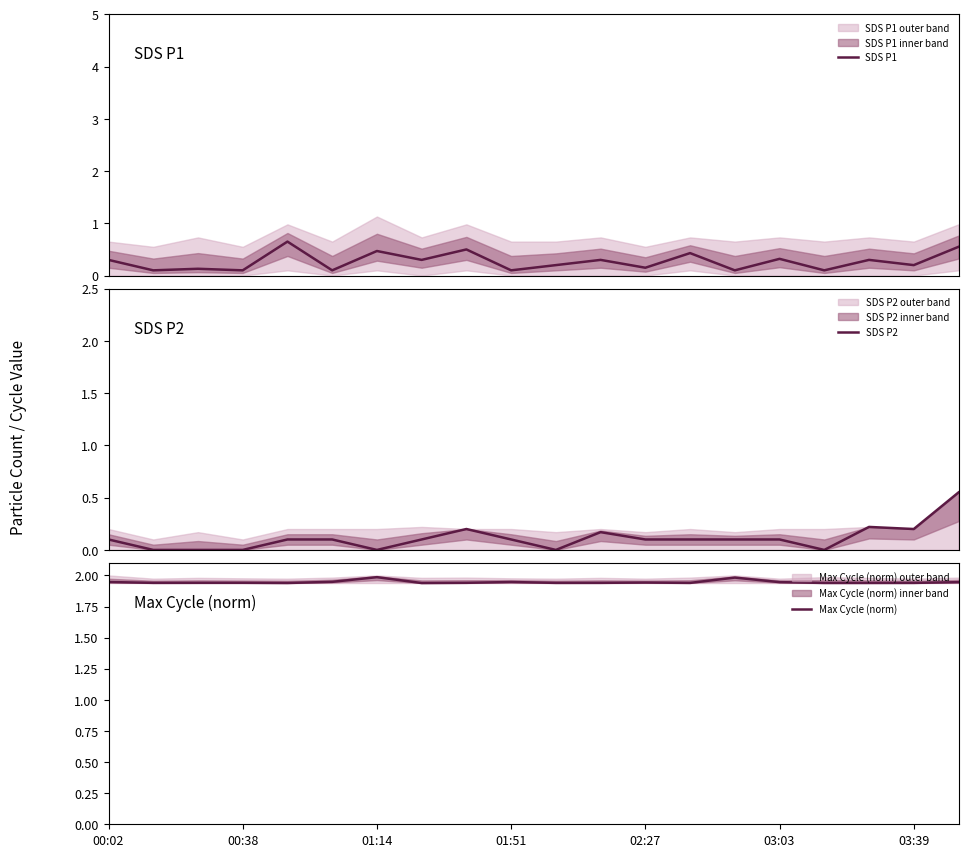

Is this an area chart (filled region under the line)?

No